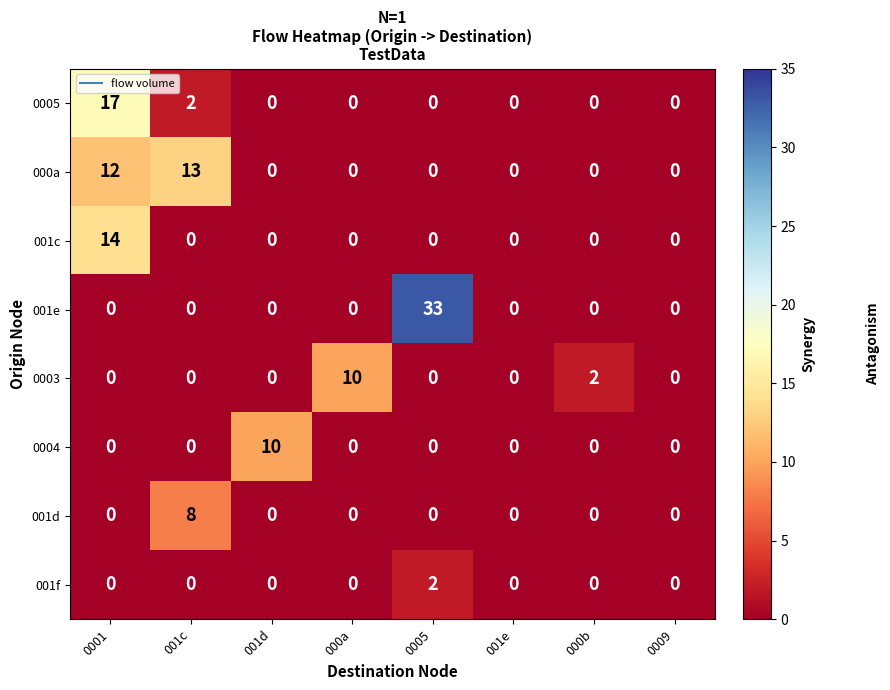

At how many categories does at least one series exceed 1?

6